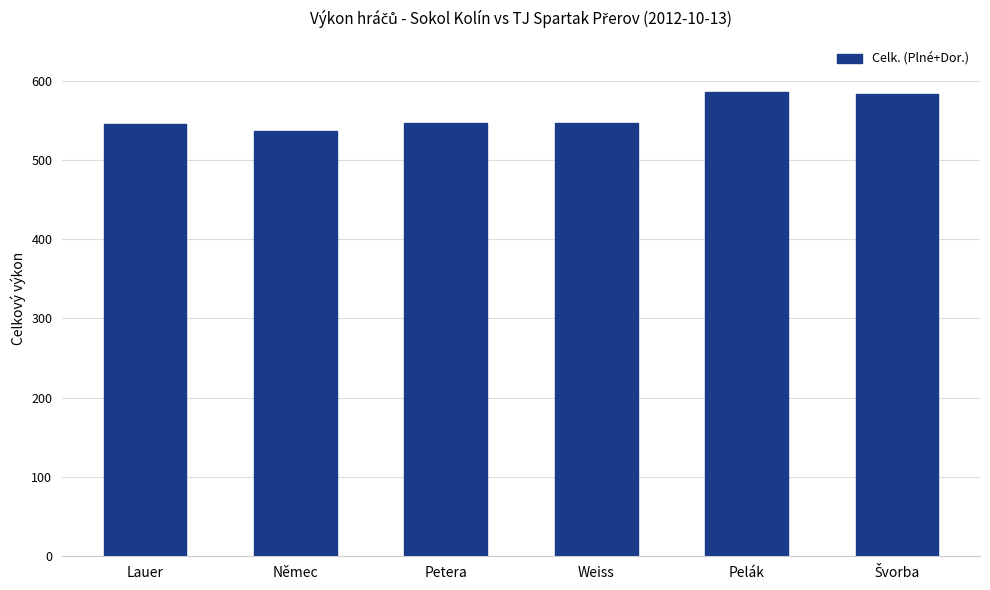

What is the label of the 5th bar from the right?

Němec